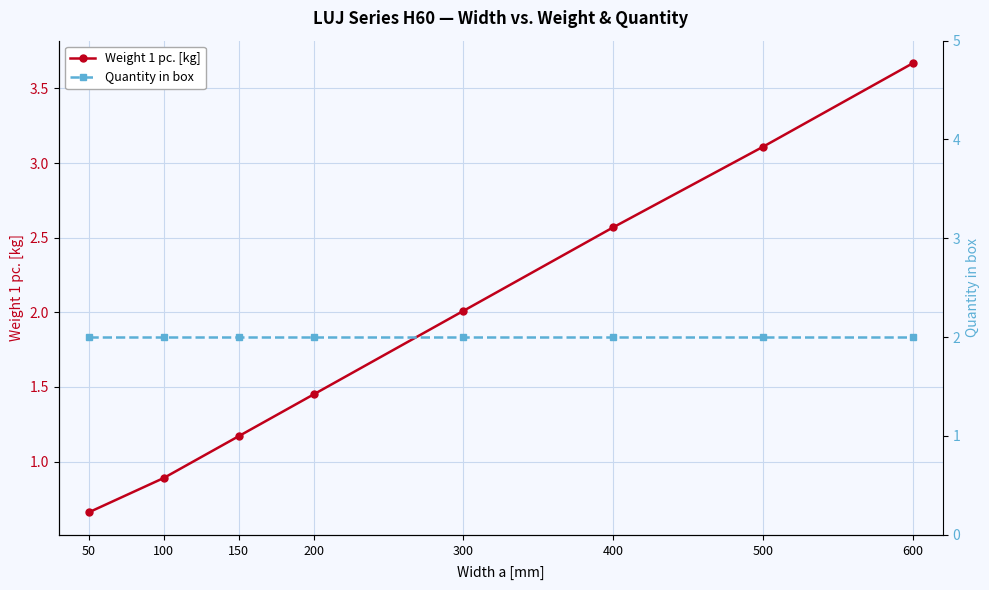

What is the value of the Quantity in box point at the 7th from the left?

2.0